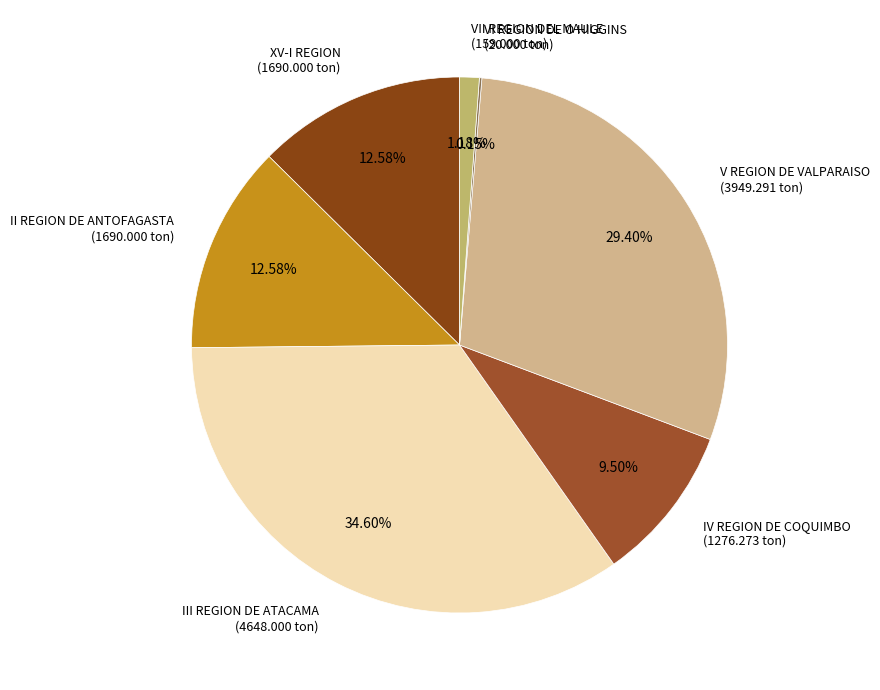

Is it true that IV REGION DE COQUIMBO is 1% of the pie?

False